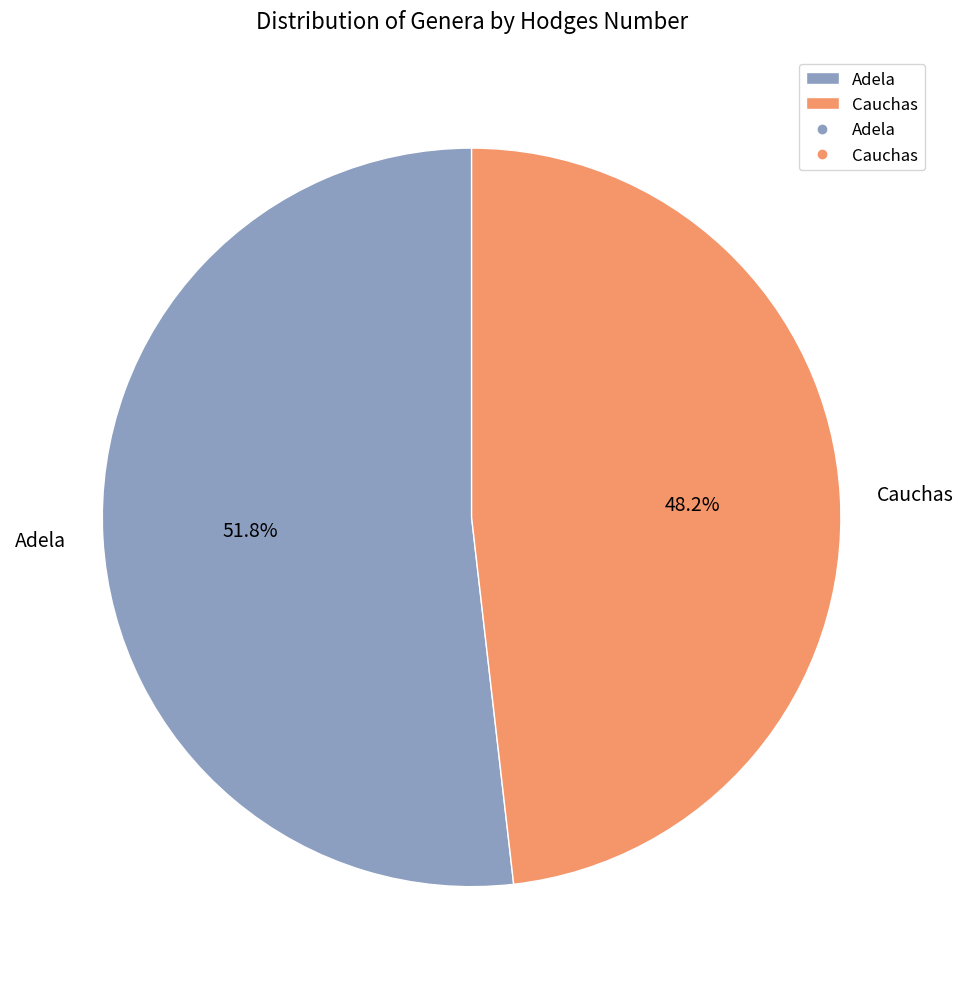

To the nearest percent, what portion does Cauchas represent?

48%